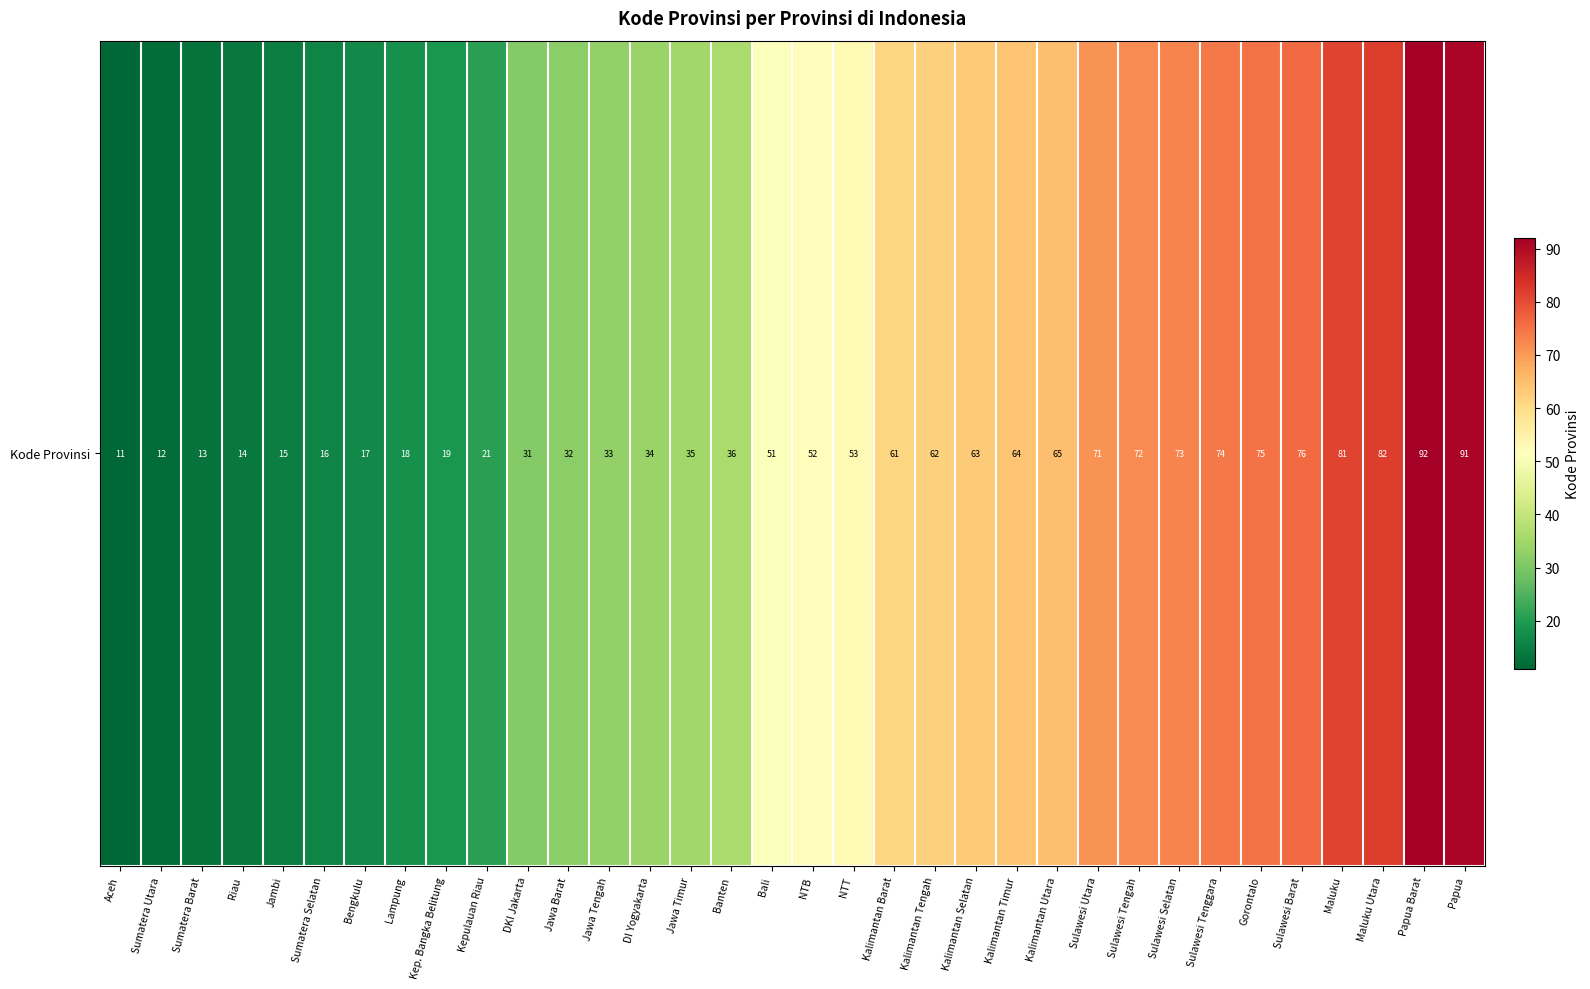

What is the sum of all values?

1615